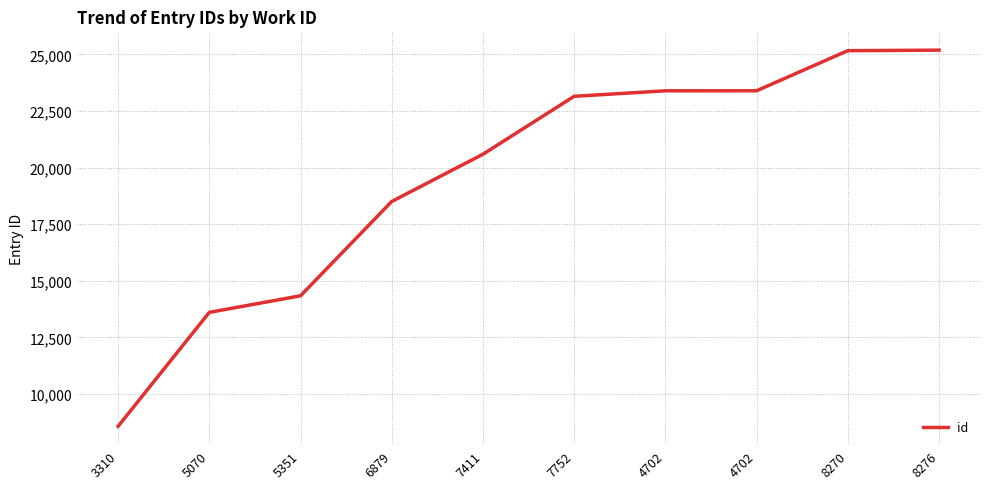

Is this an area chart (filled region under the line)?

No